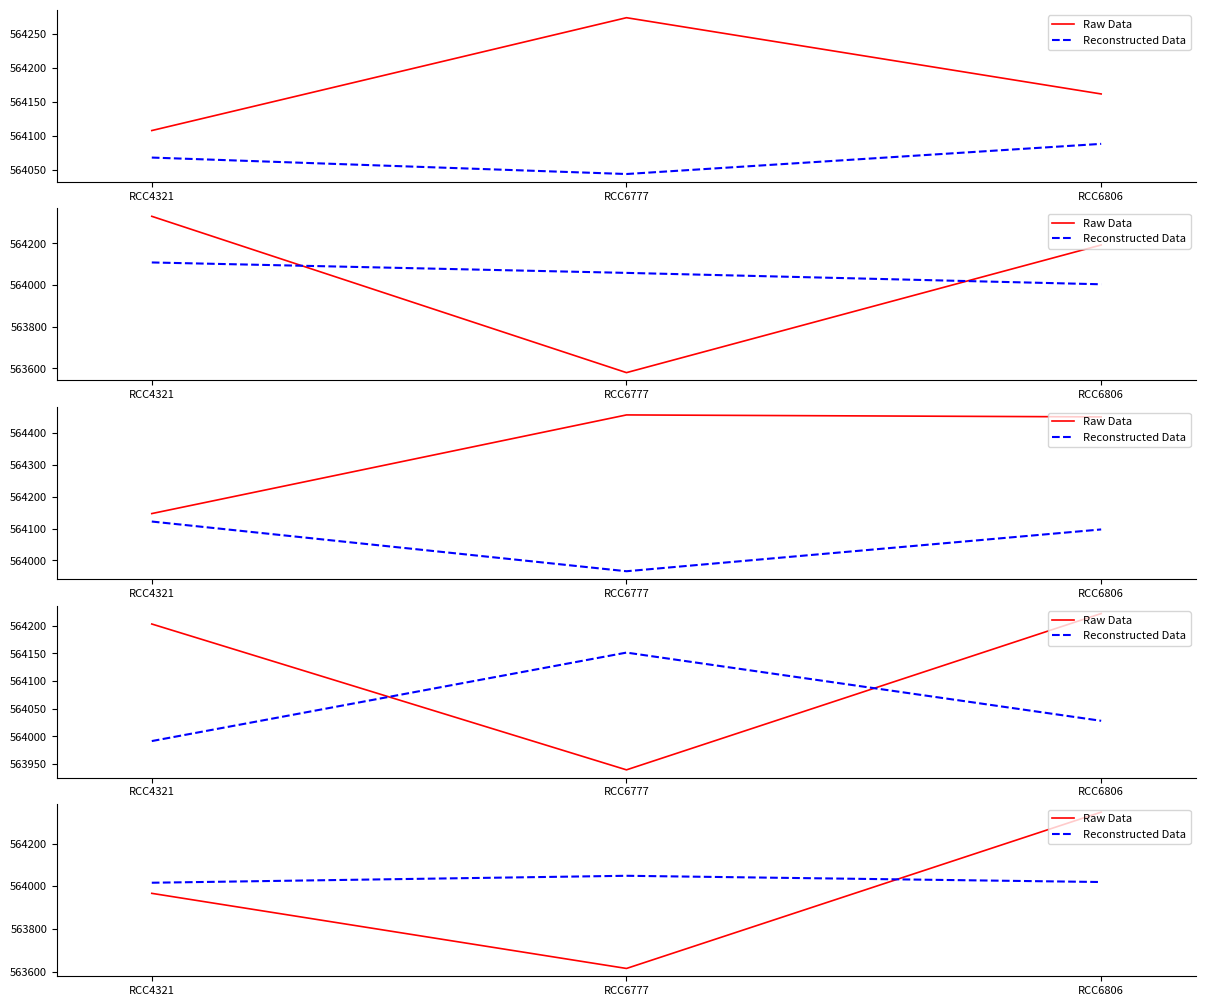

Rank the series at RCC6806 from lowest to highest value.

Reconstructed Data, Raw Data